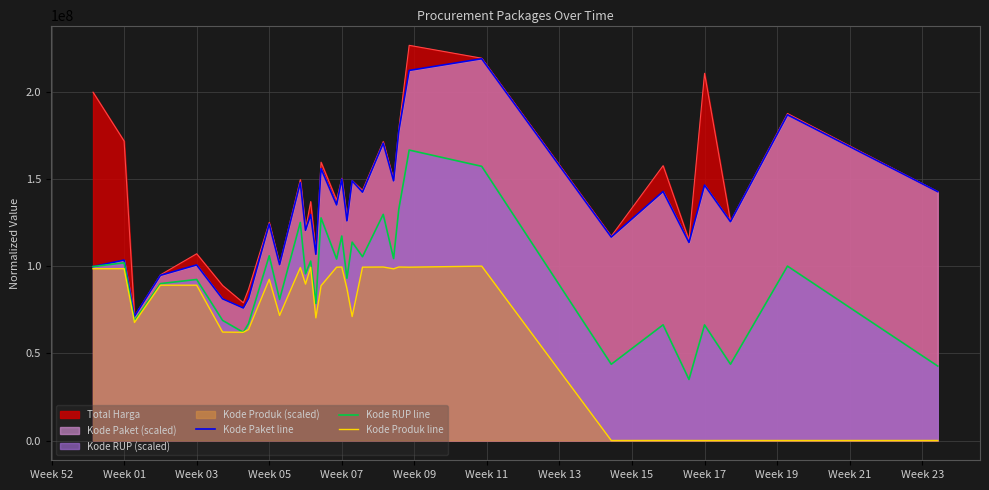

True or false: Kode Produk line and Kode RUP line cross at least once.

False